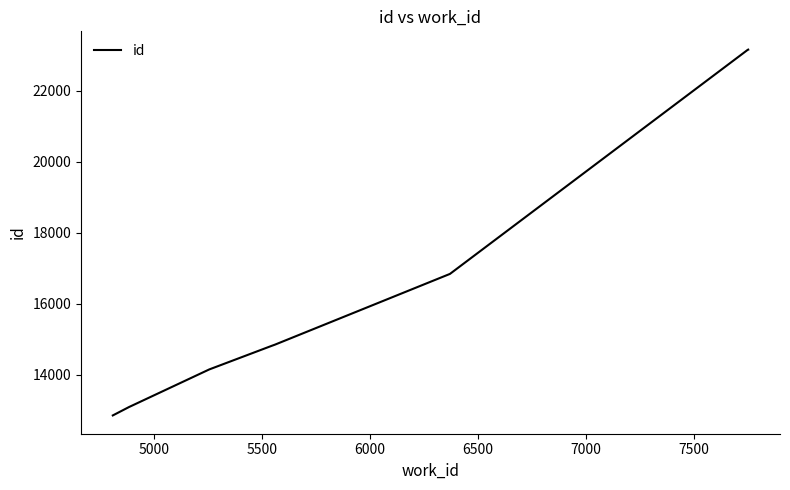

What is the minimum value shown in the chart?

12862